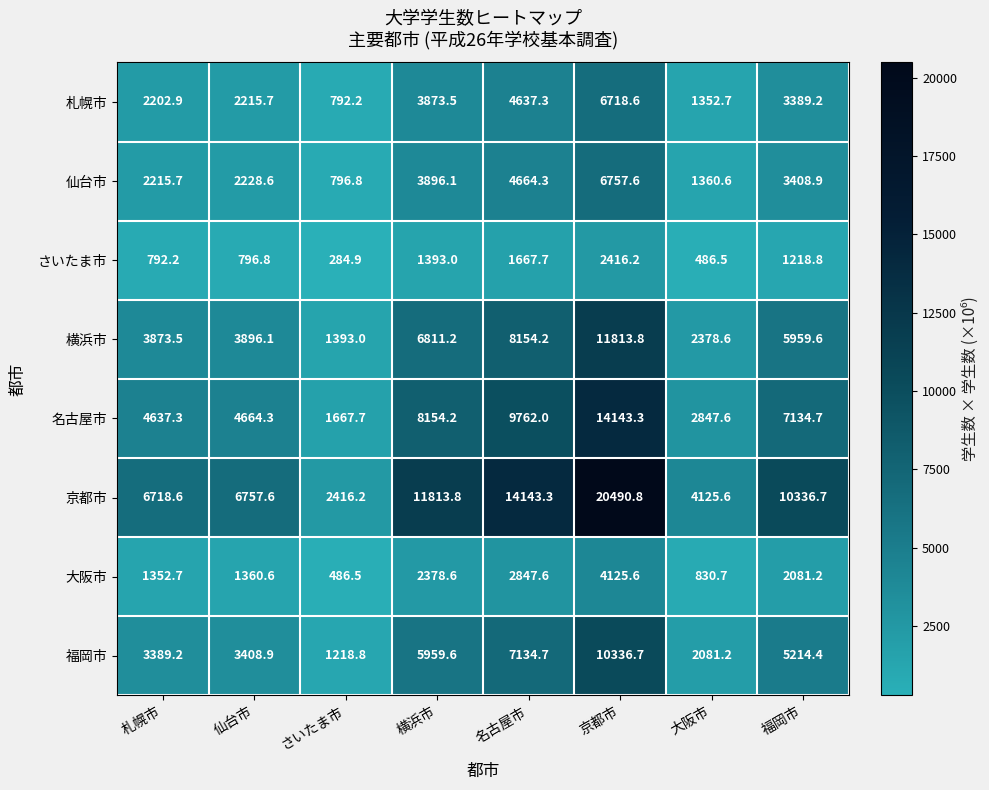

At how many categories does at least one series exceed 5920?

6